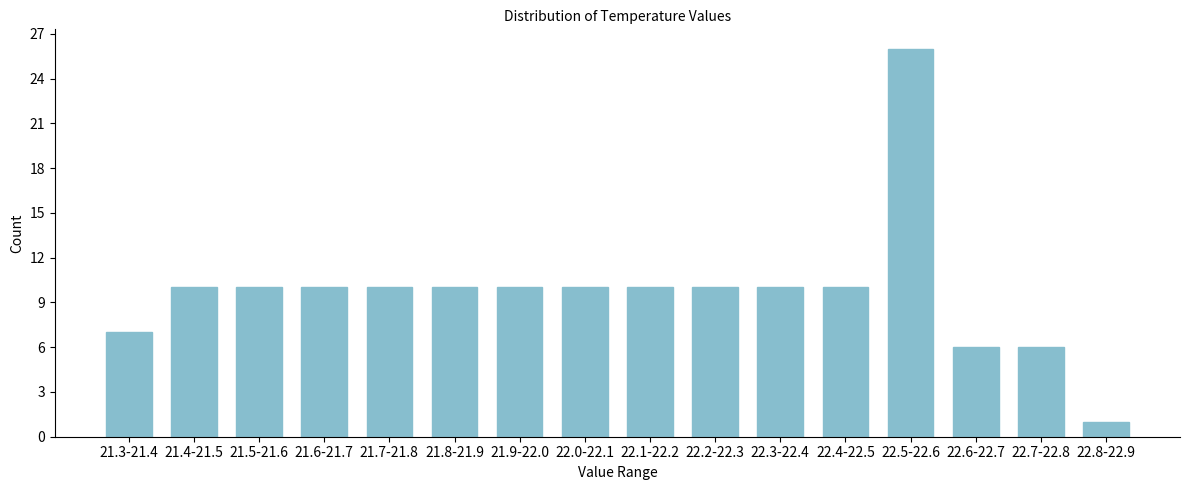

Reading left to right, transcribe all the data shown in this chart.

7	10	10	10	10	10	10	10	10	10	10	10	26	6	6	1